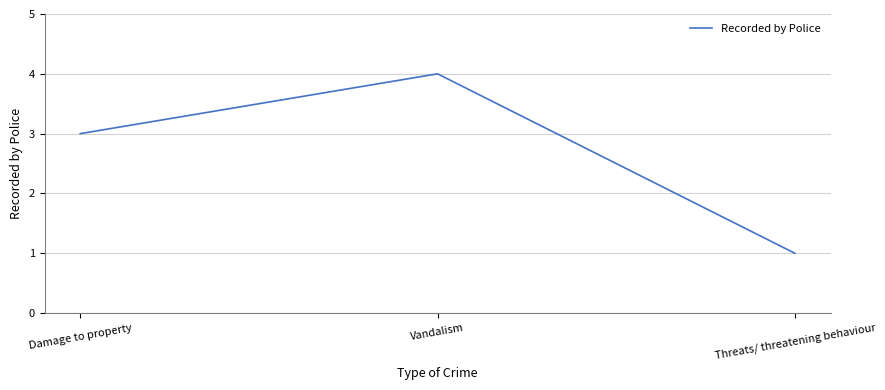

The chart shows a value of 4 at Damage to property. True or false?

False